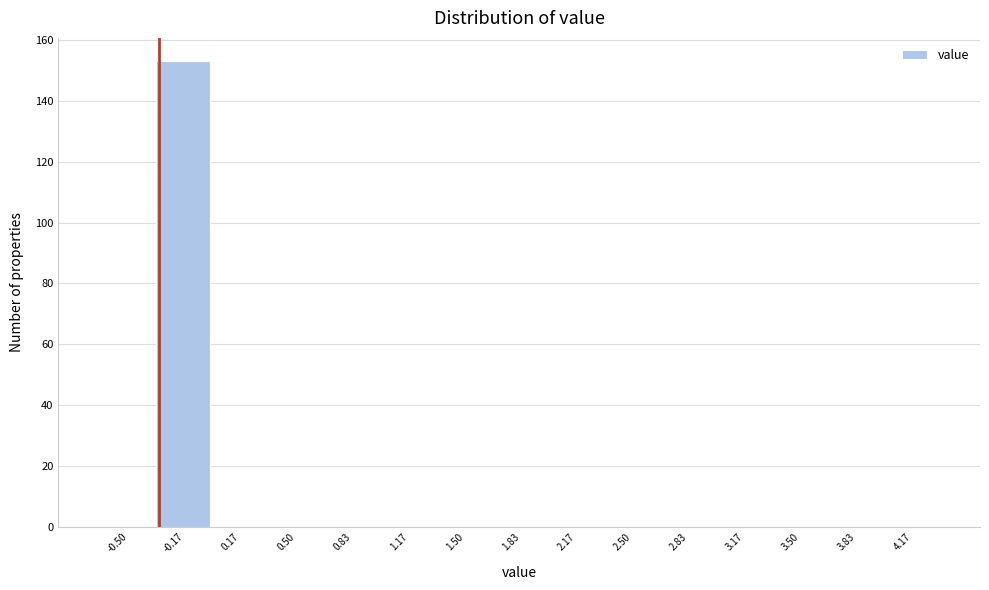

Reading left to right, what are all the values shown in this chart?

-0.50=0	-0.17=153	0.17=0	0.50=0	0.83=0	1.17=0	1.50=0	1.83=0	2.17=0	2.50=0	2.83=0	3.17=0	3.50=0	3.83=0	4.17=0